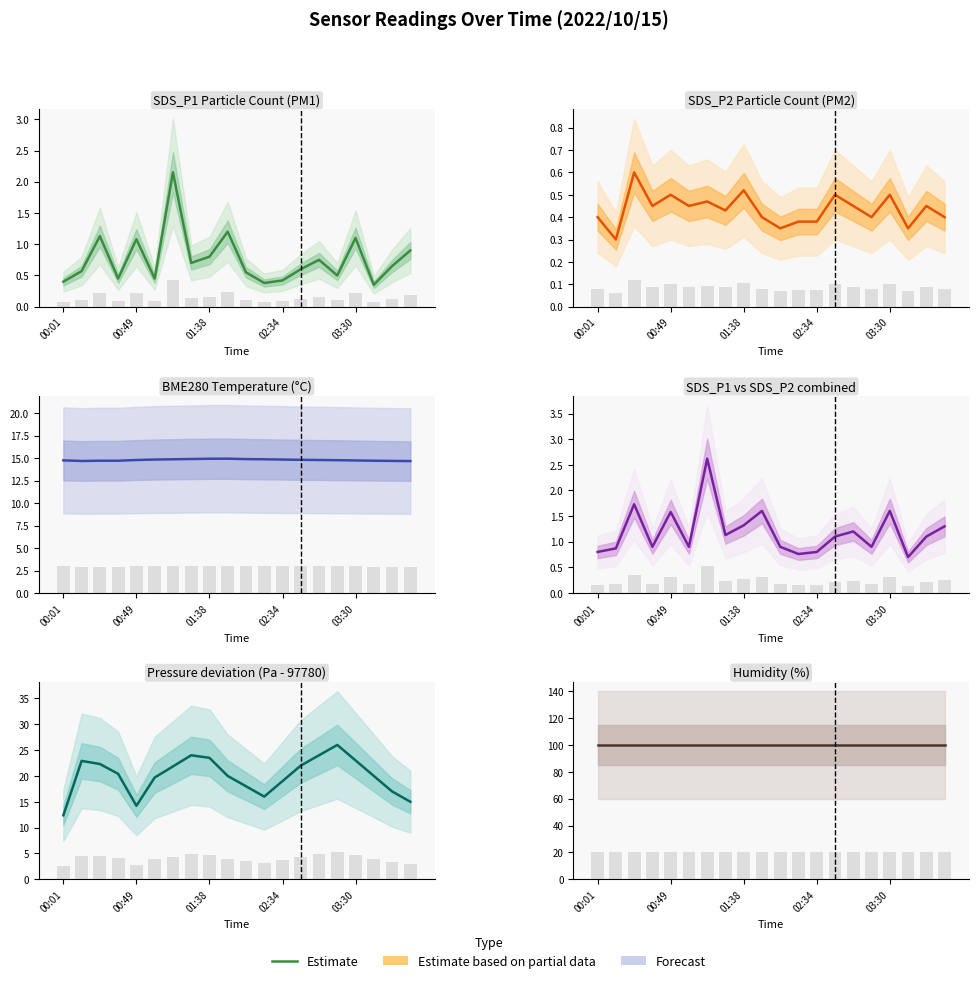

At which label does BME280_pressure_norm first exceed 20?

00:12